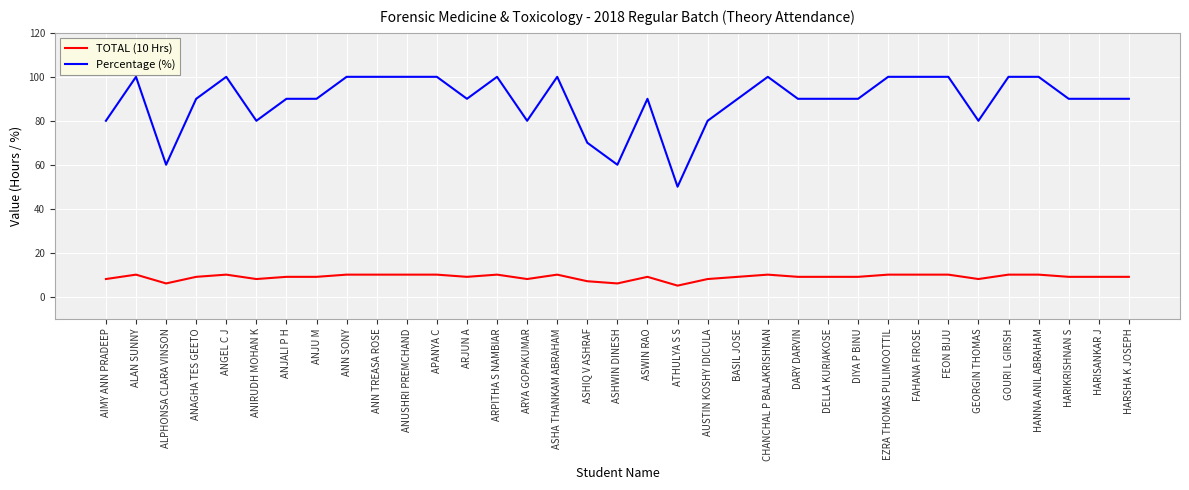

How many Percentage (%) values are between 80 and 100?

31